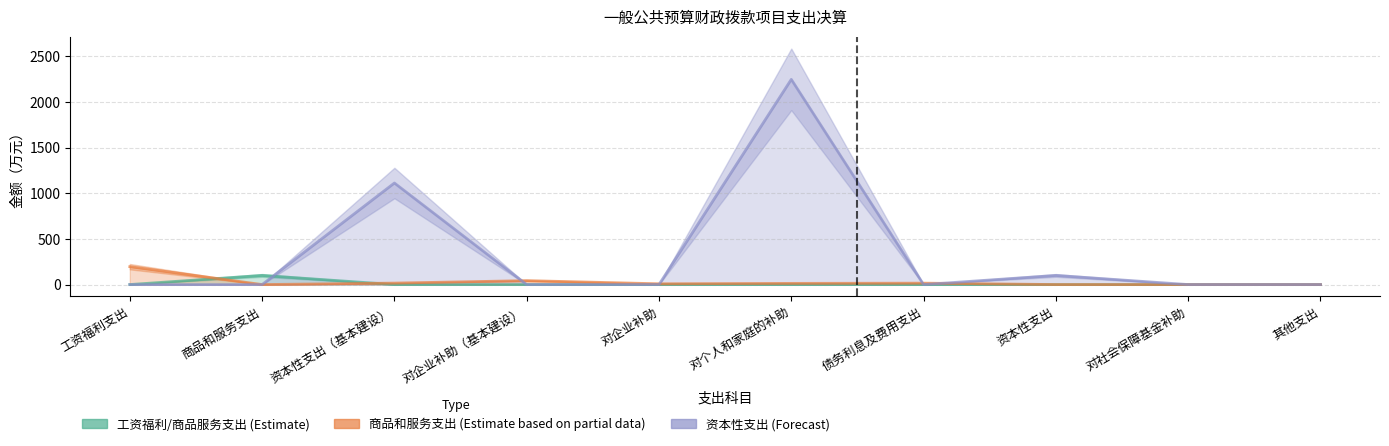

At 工资福利支出, list the series in order from largest to smallest.

商品和服务支出 (Estimate based on partial data), 工资福利/商品服务支出 (Estimate), 资本性支出 (Forecast)